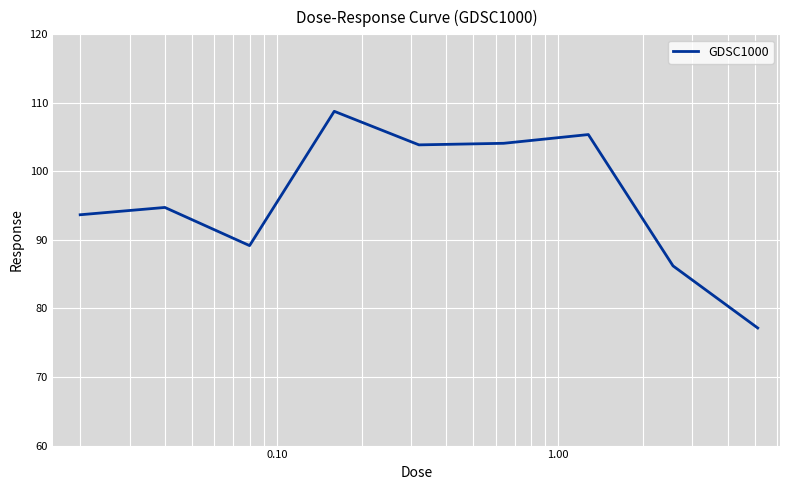

What is the difference between the maximum and minimum values?

31.6